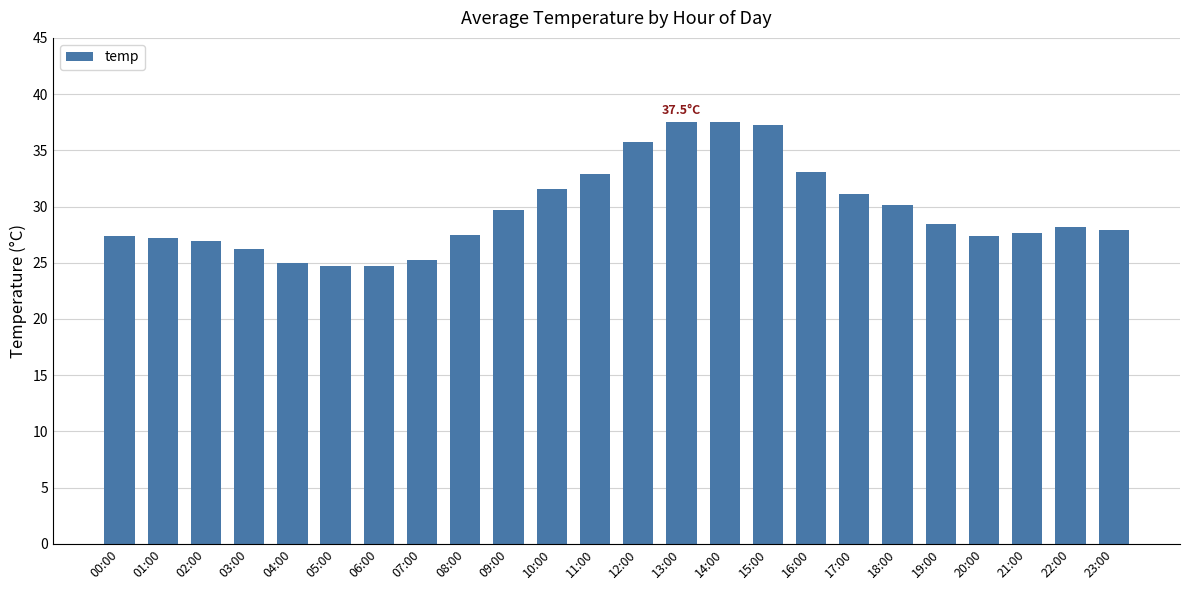

What is the average value?

29.6